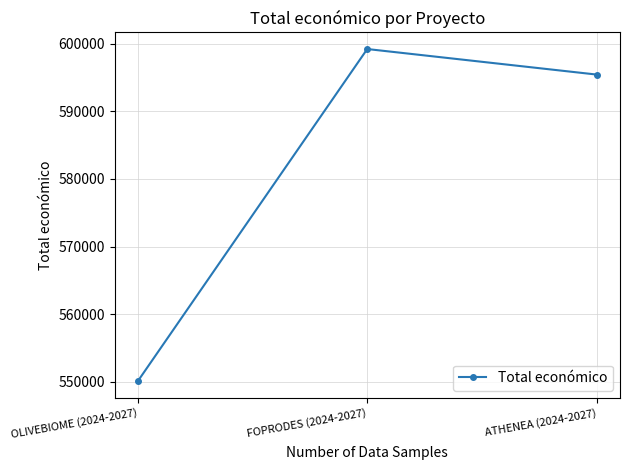

What is the value of the 2nd point from the left?

599211